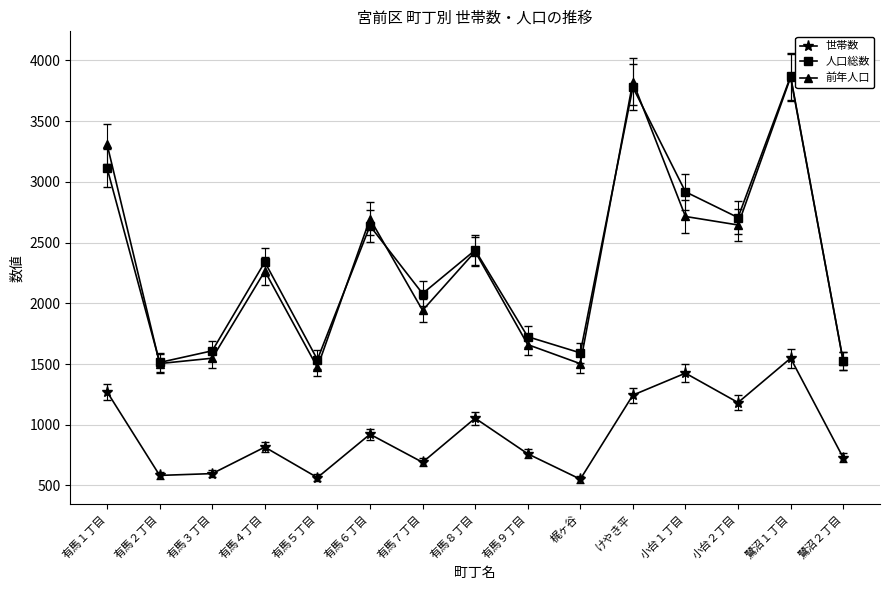

Between 有馬４丁目 and 梶ヶ谷, which series saw the biggest shift?

前年人口